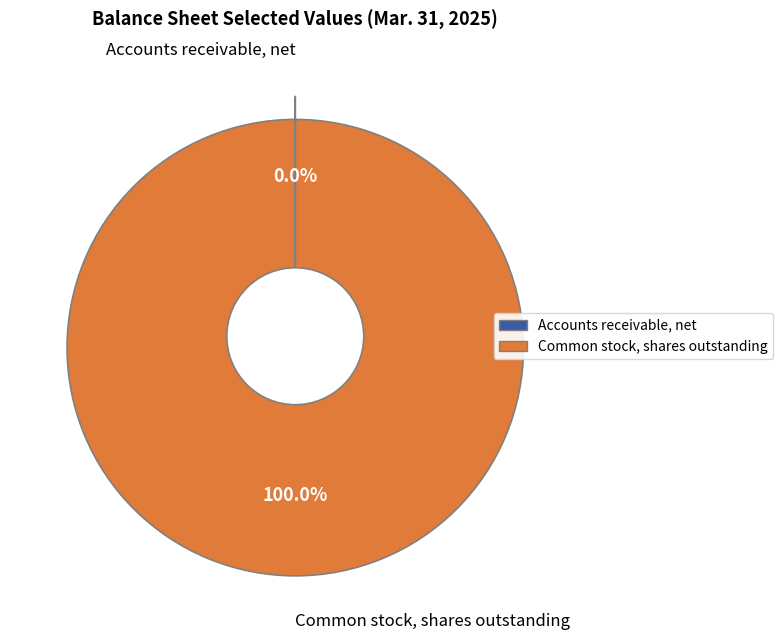

Which category has the biggest portion of the pie?

Common stock, shares outstanding